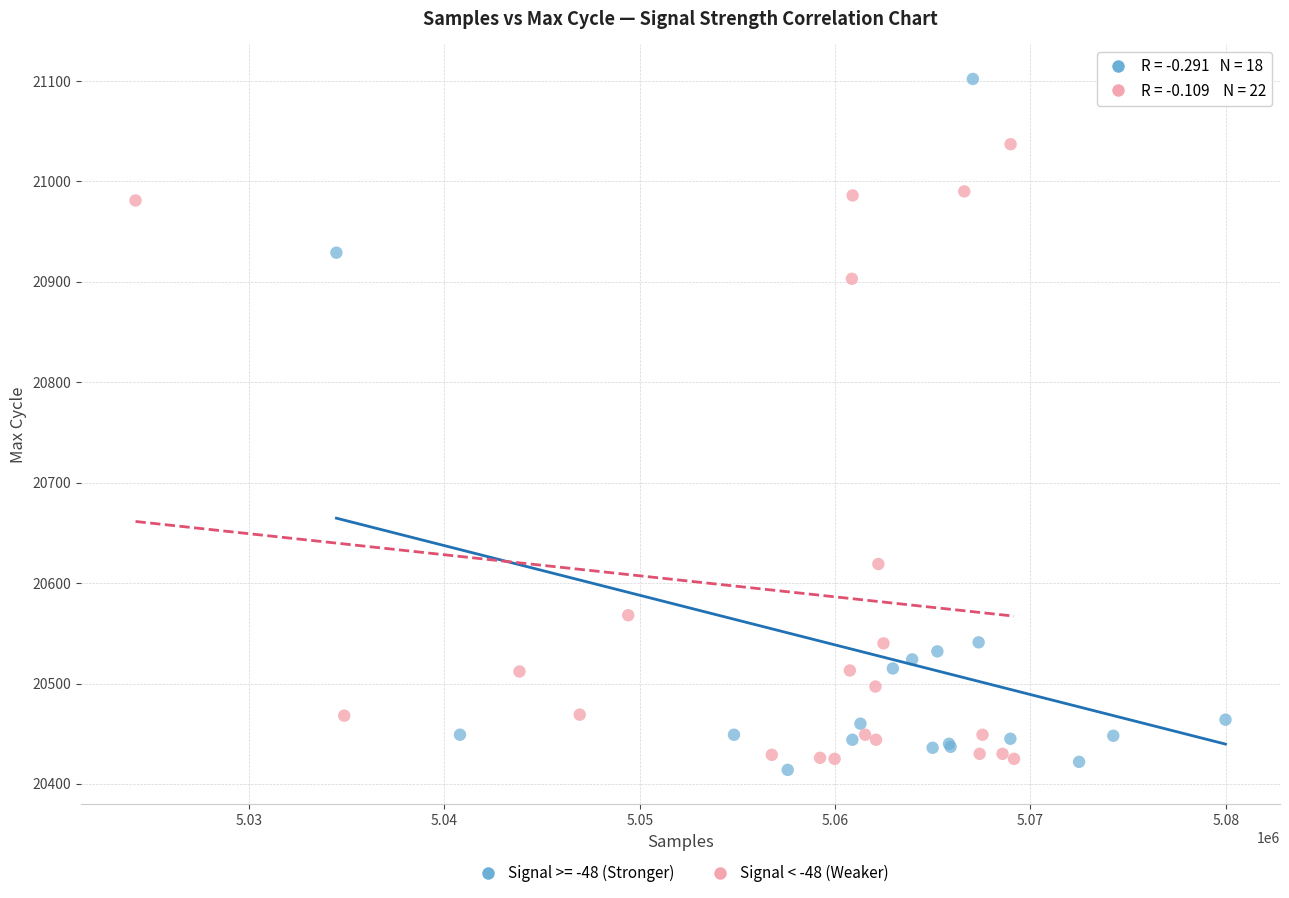

Which series reaches the maximum Y coordinate?

Signal >= -48 (Stronger)